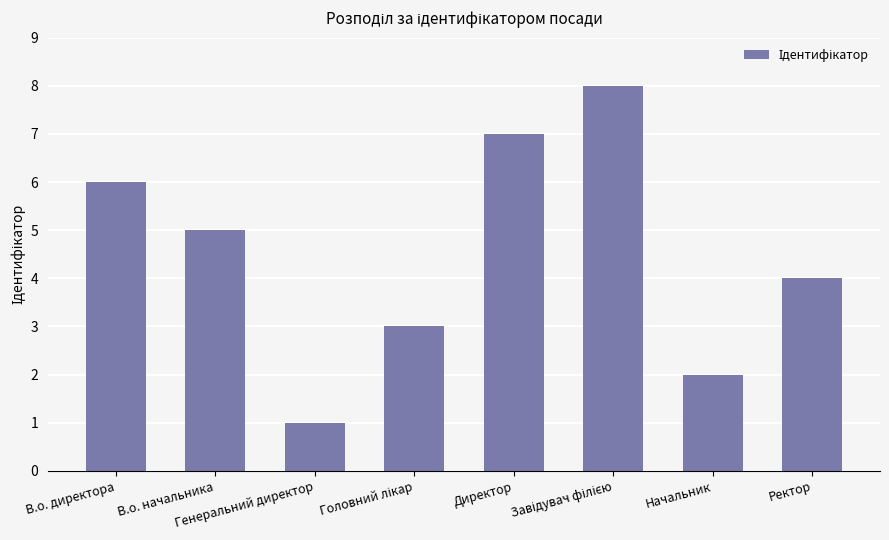

How many values are between 3 and 7?

5